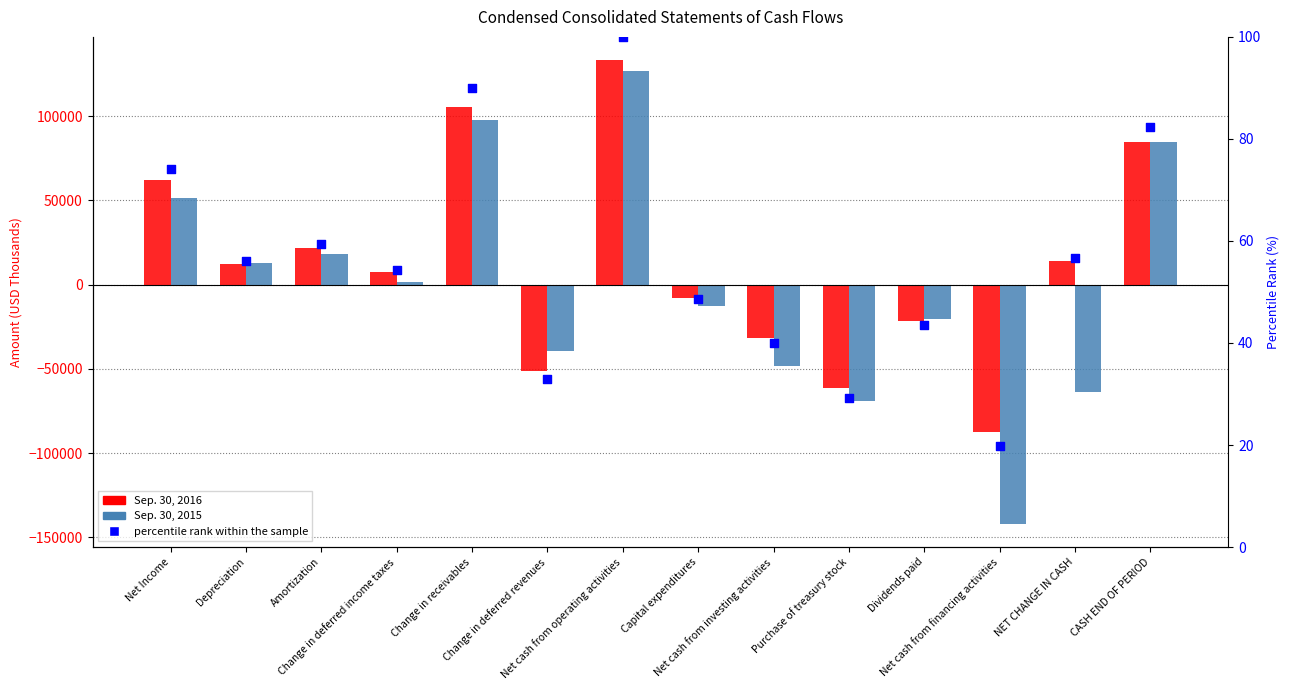

Which series reaches the maximum Y coordinate?

Sep. 30, 2016